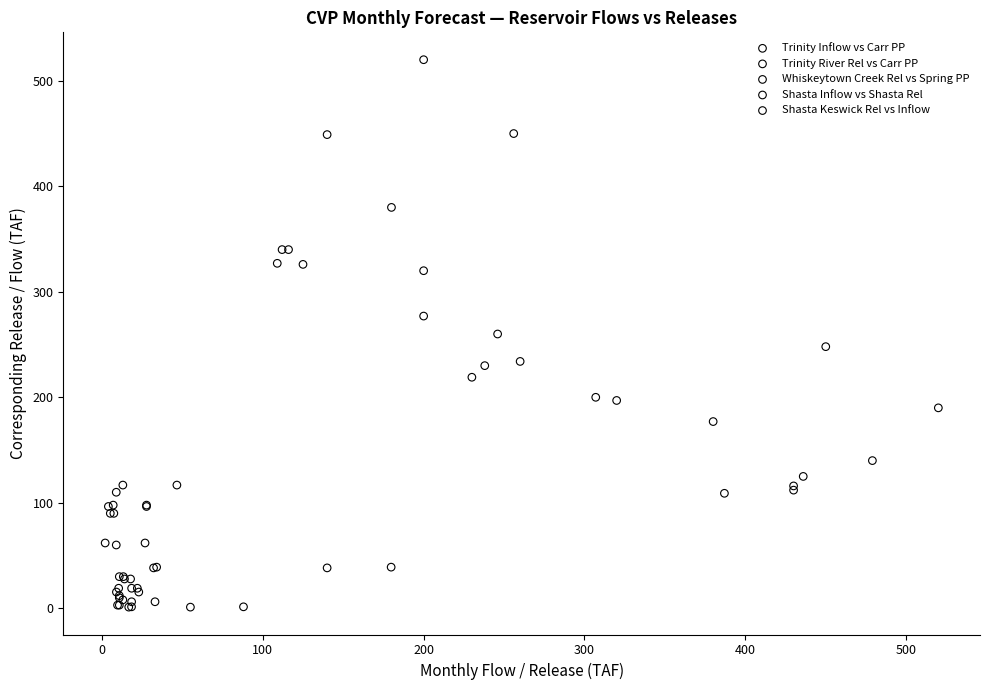

Which series reaches the maximum Y coordinate?

Shasta Keswick Rel vs Inflow